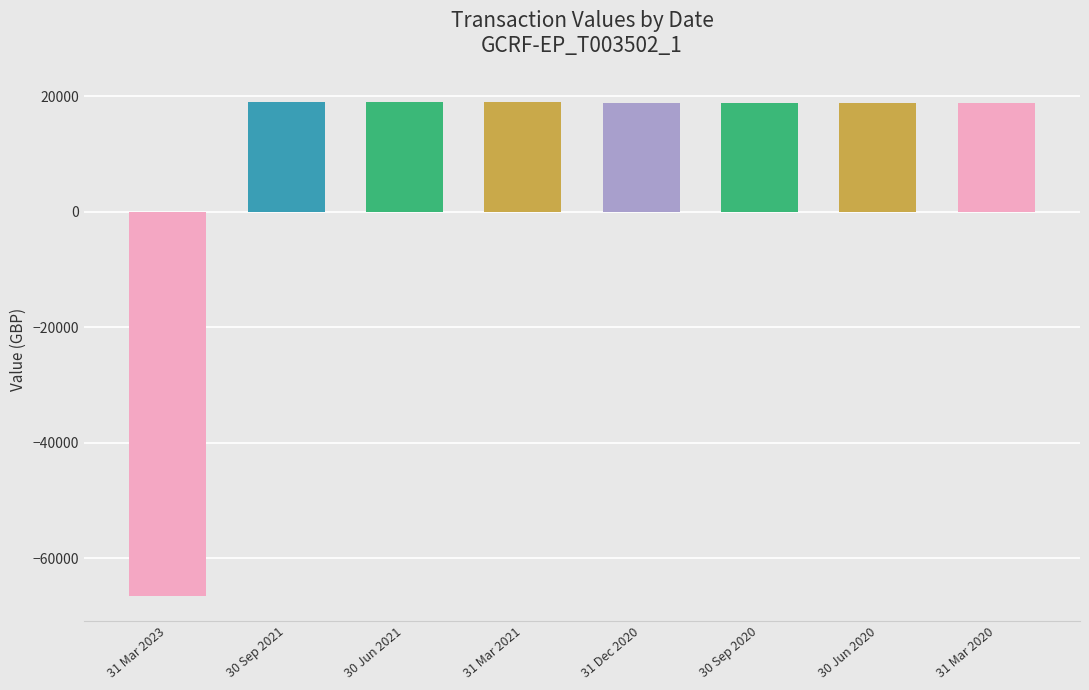

What is the difference between the maximum and minimum values?

85530.1